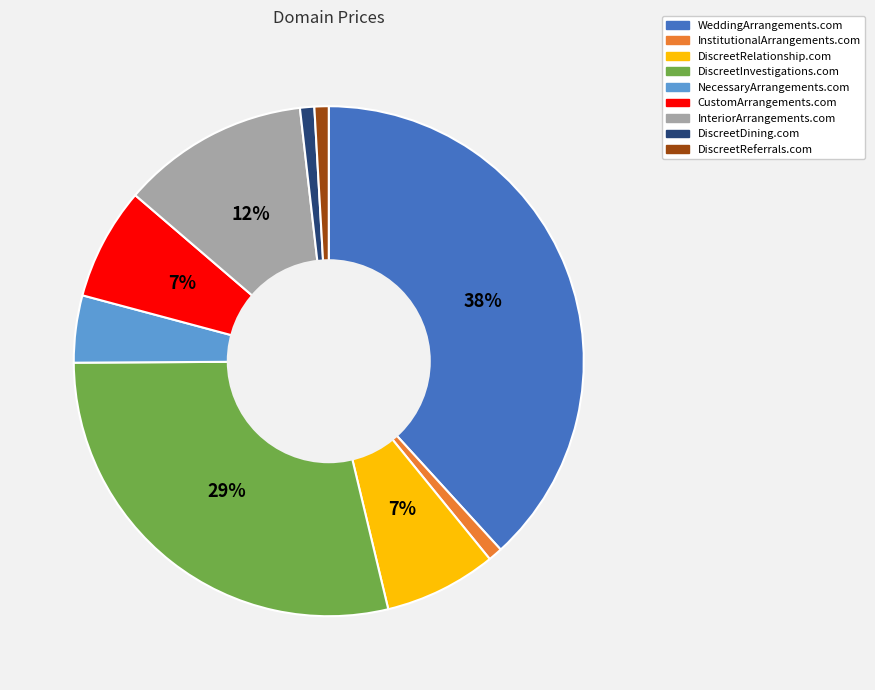

What is the largest slice in the pie chart?

WeddingArrangements.com